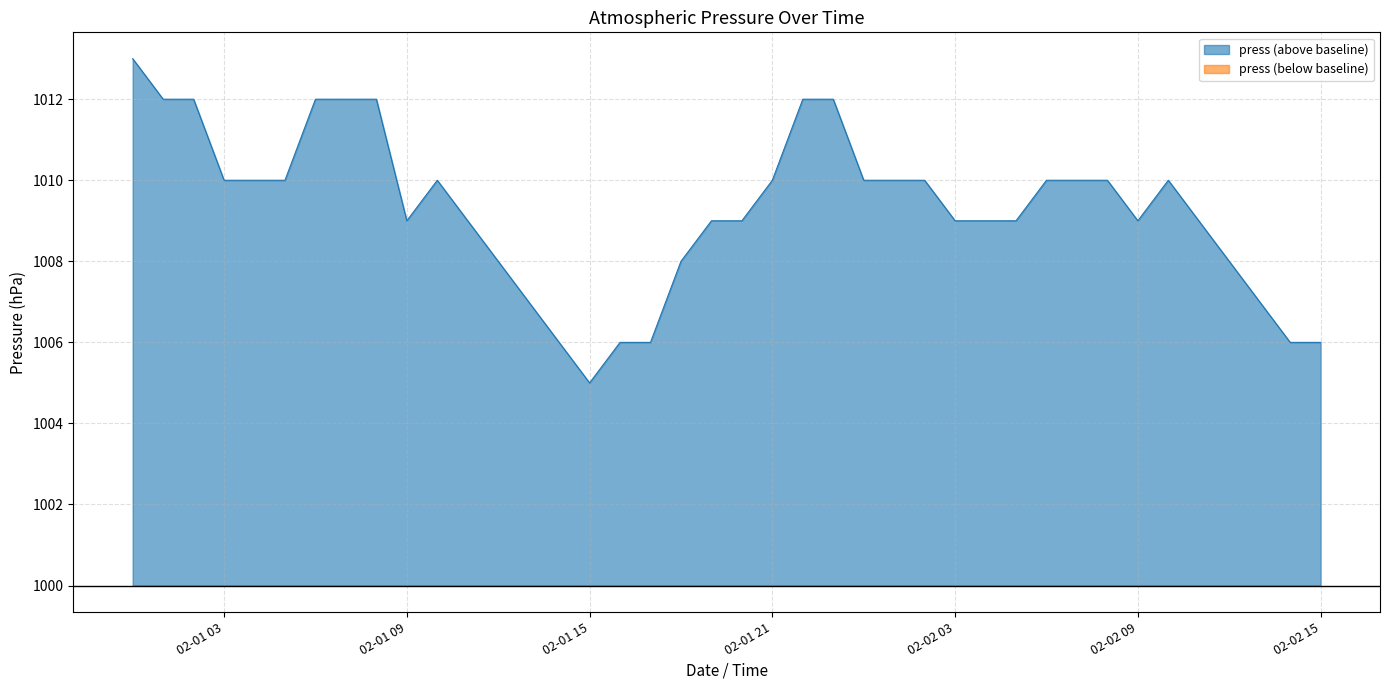

What is the greatest value displayed?

1013